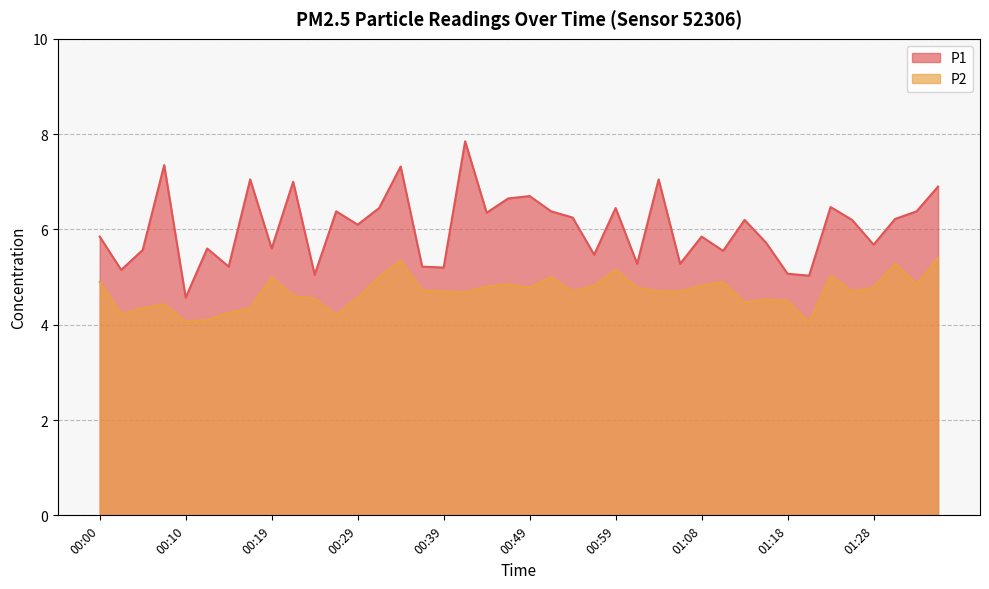

Rank the series by their average value, from highest to lowest.

P1, P2